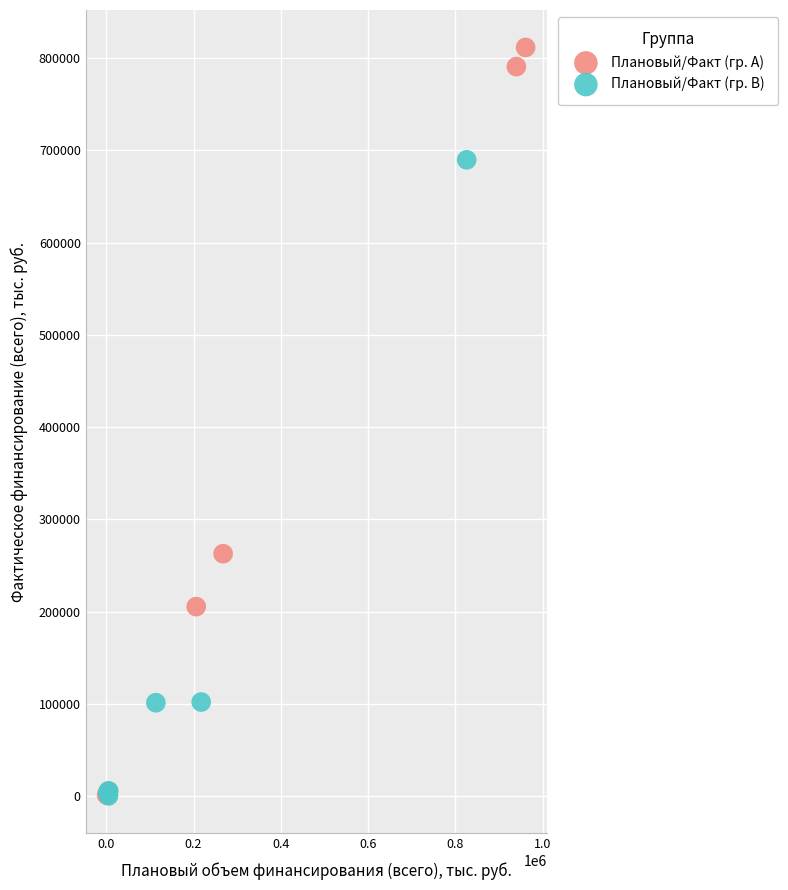

Which series has the largest Y range (max minus min)?

Плановый/Факт (гр. A)